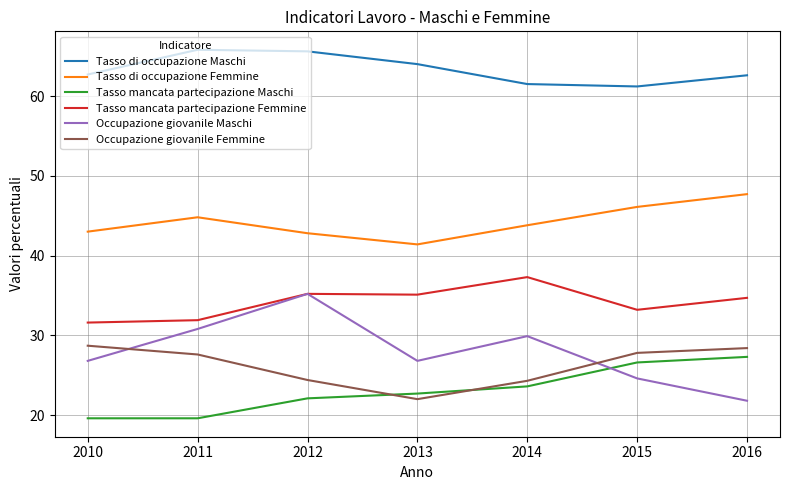

True or false: Tasso mancata partecipazione Femmine and Tasso di occupazione Femmine intersect in this chart.

False